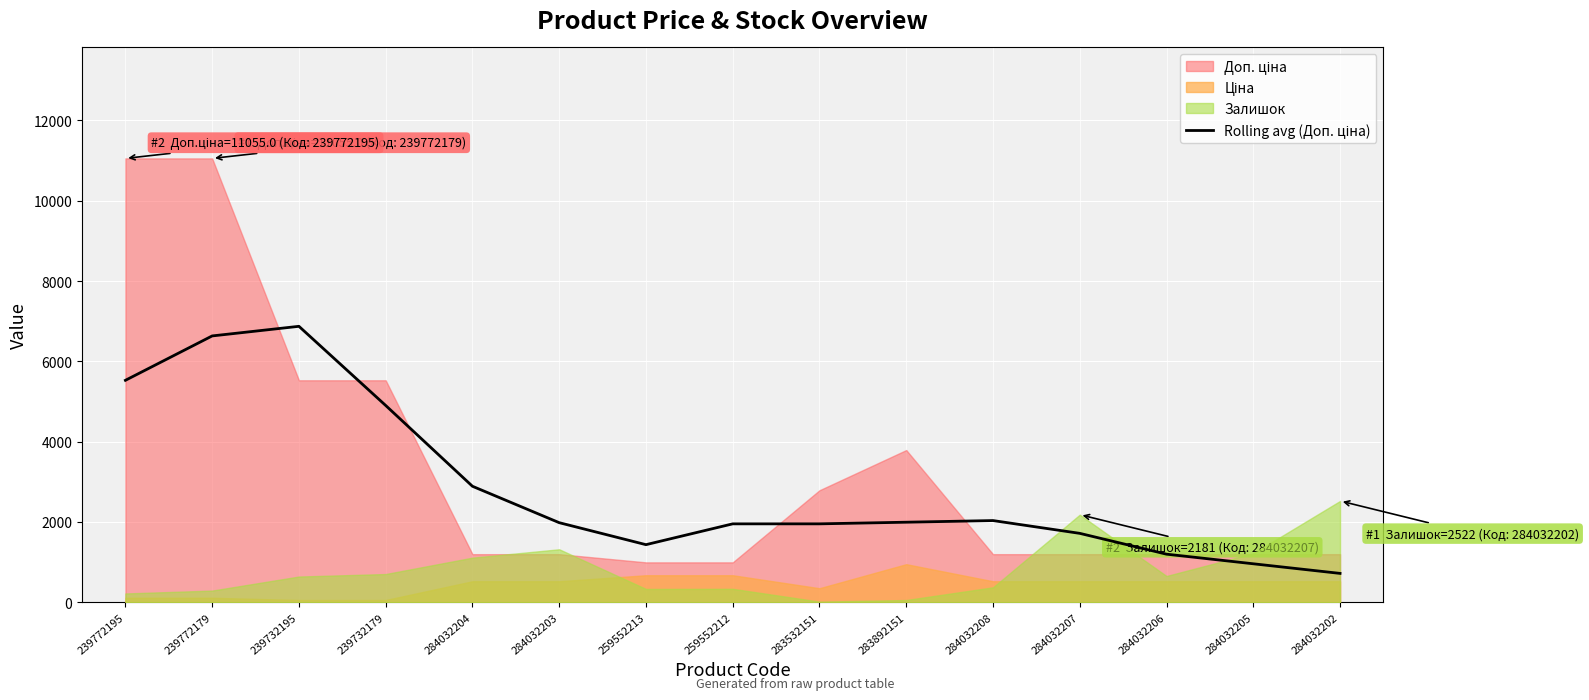

What is the difference between the maximum and minimum values?

6154.4